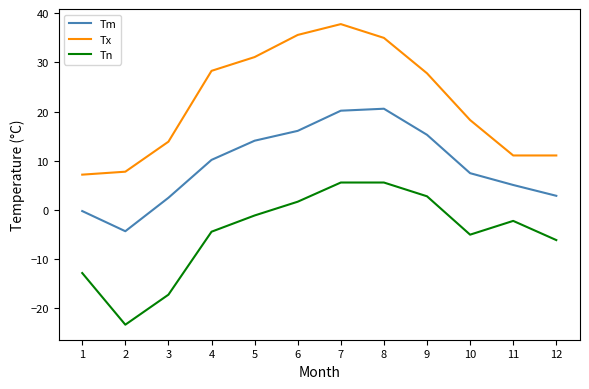

Is the value of Tm at 12 greater than the value of Tx at 11?

No